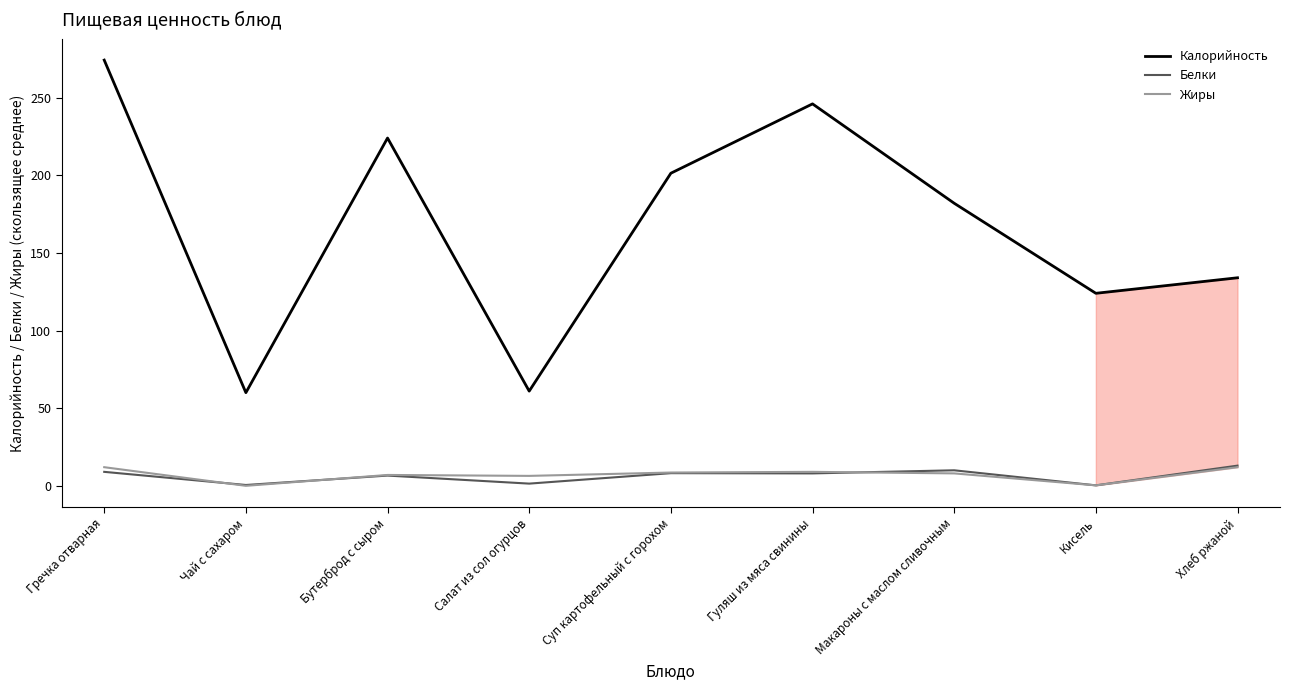

What position from the right is Гречка отварная?

9